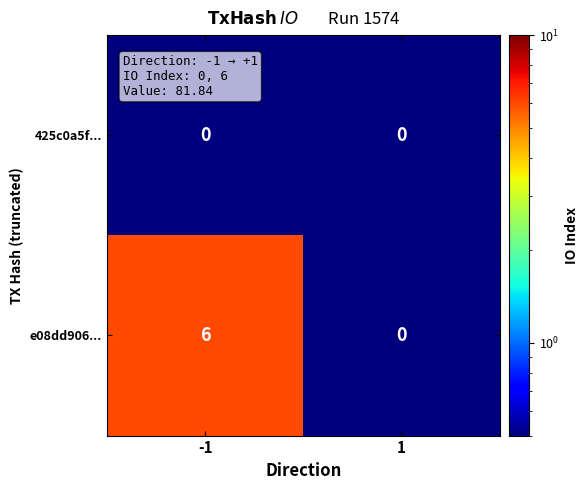

Reading left to right, list all the values displayed in this chart.

425c0a5f...: 0	0
e08dd906...: 6	0